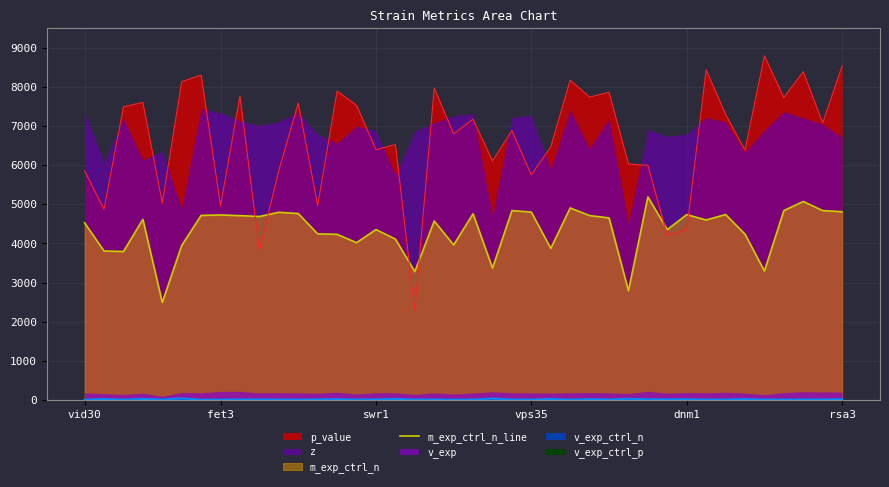

How many lines are shown in the chart?

1